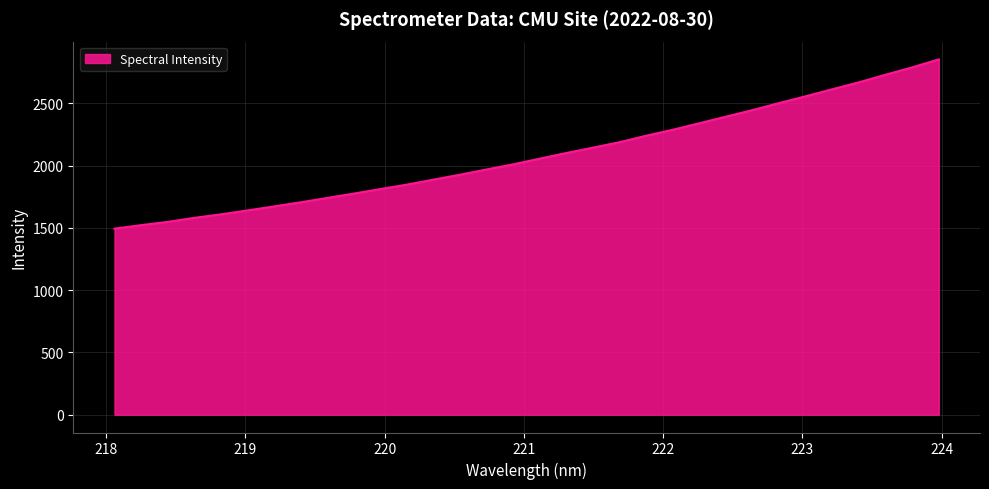

What is the greatest value displayed?

2853.3